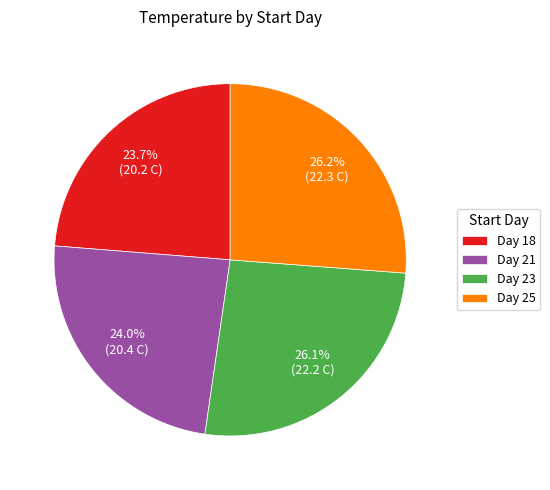

Does any single category account for the majority?

No